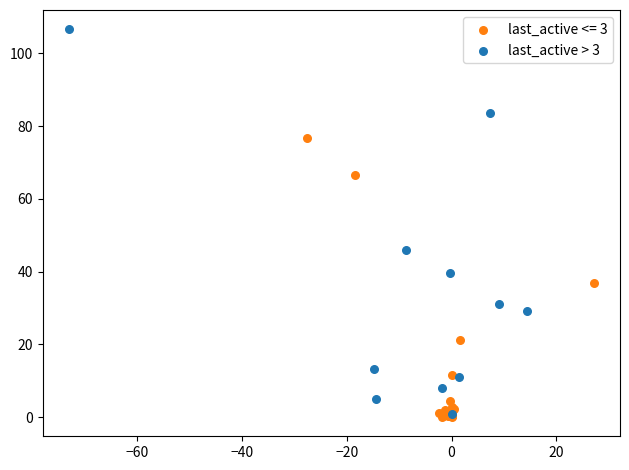

Which series has the widest spread of Y values?

last_active > 3